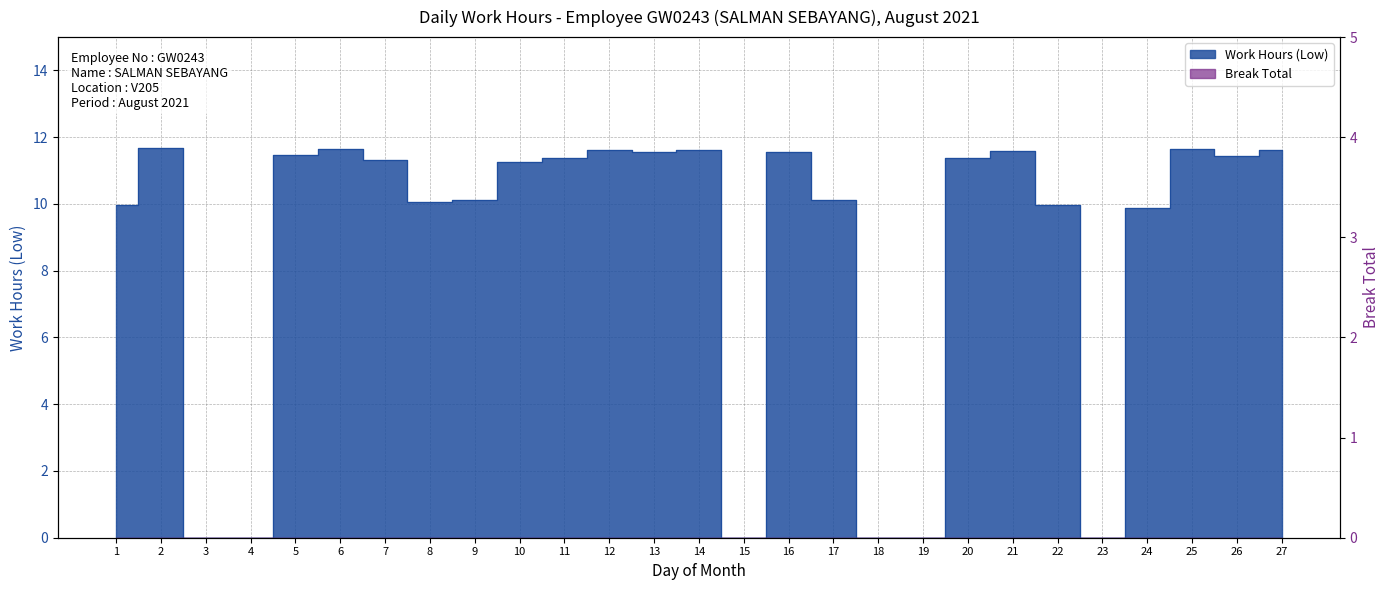

At which label is the value closest to 5?

24